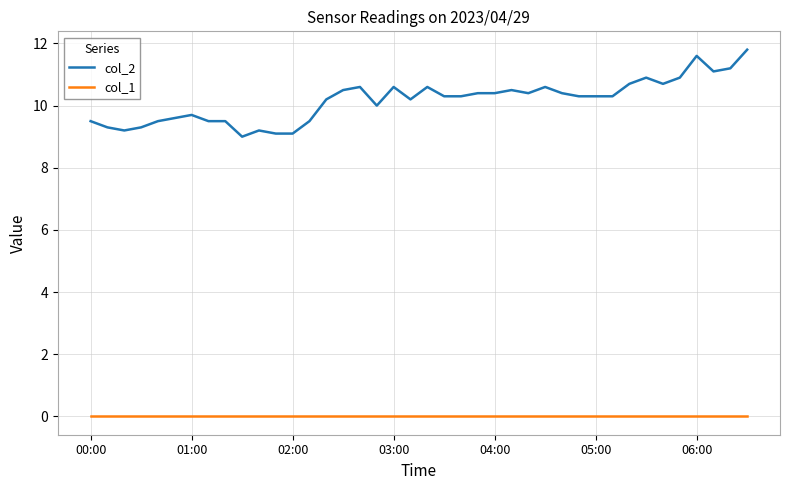

What is the greatest value displayed?

11.8